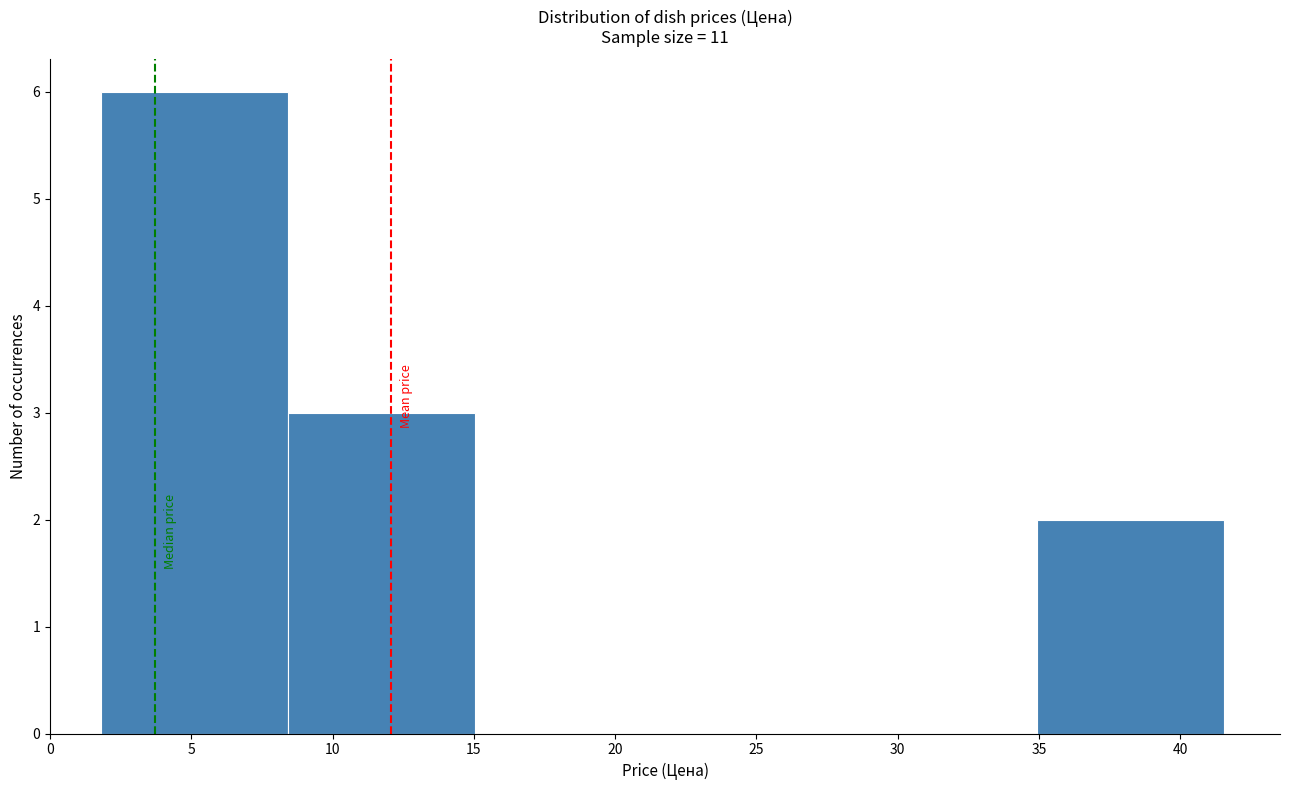

What is the height of the bar covering 2.0 to 8.5 on the x-axis? Neither the bar edges nor the heights are printed on the chart, so give them approximately, as read against the axes.

6